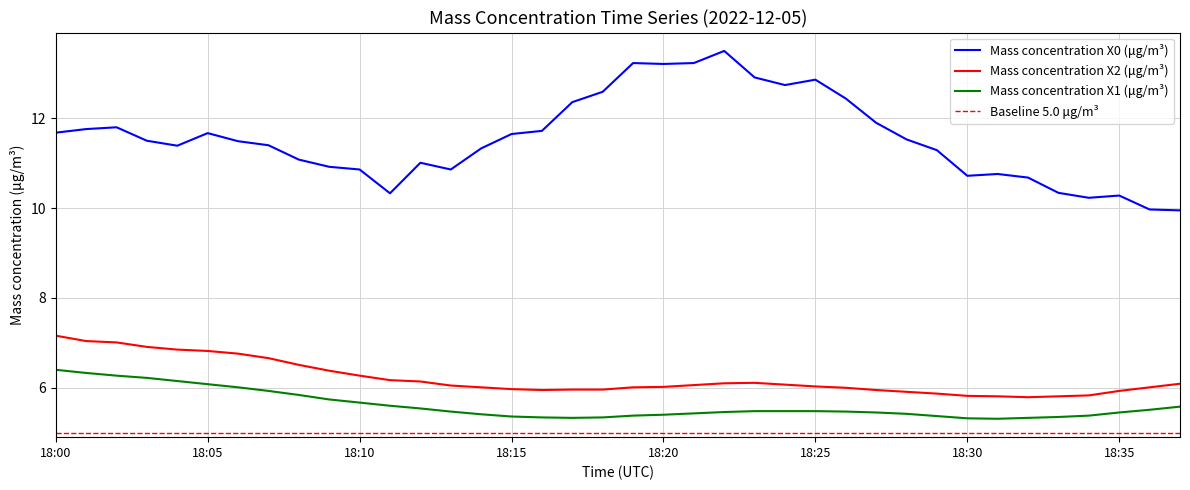

How many lines are shown in the chart?

3